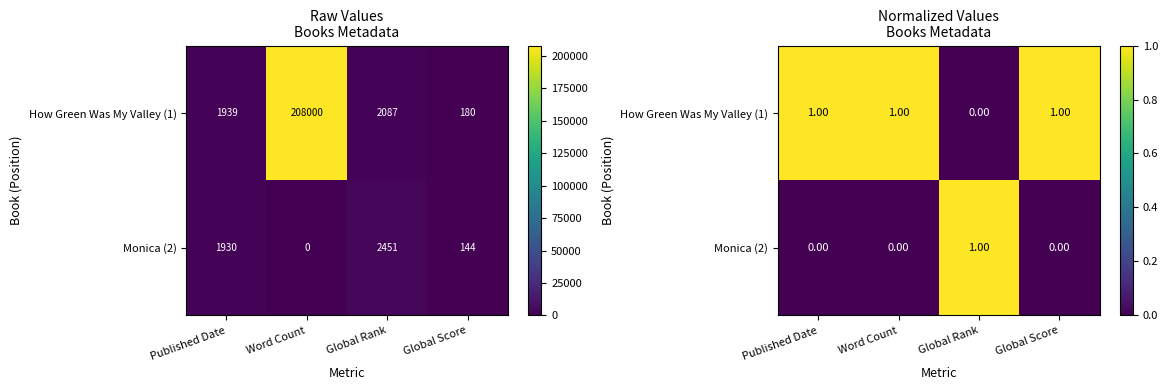

How many distinct data groups are displayed?

2